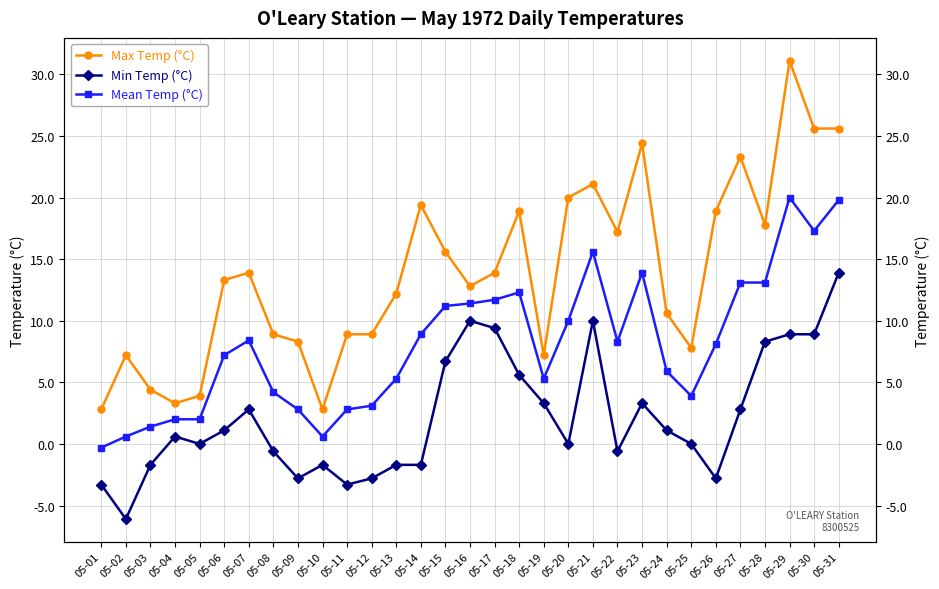

True or false: Mean Temp (°C) and Min Temp (°C) intersect in this chart.

False